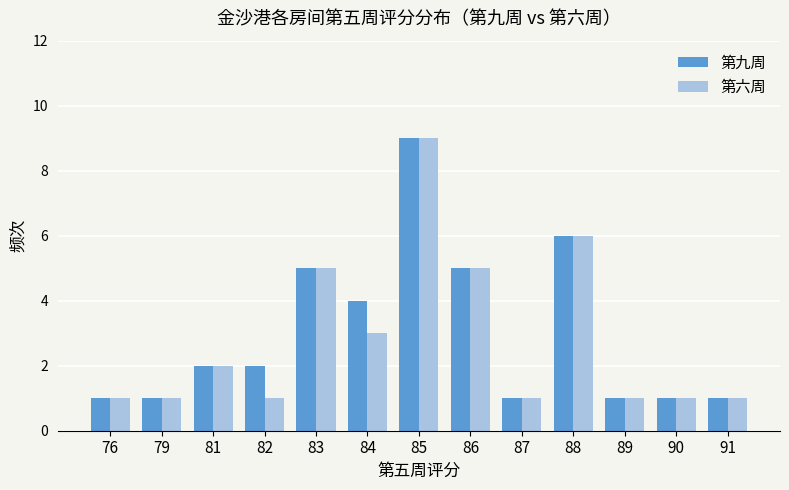

What are all the series names shown in the legend?

第九周, 第六周